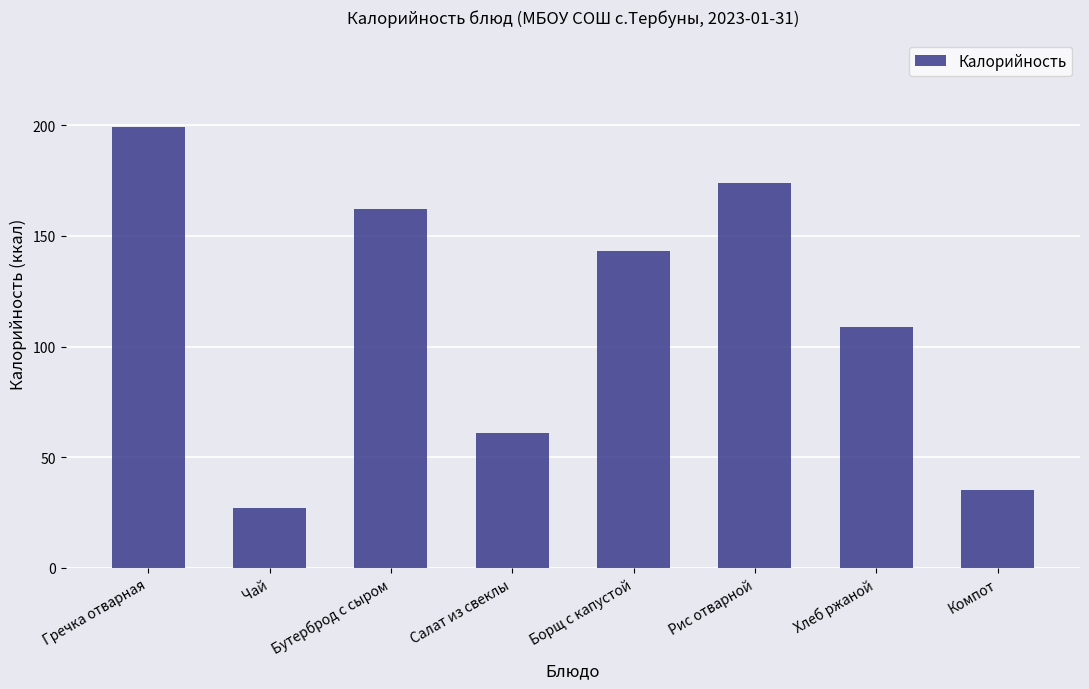

Reading right to left, extract all data points from this chart.

Компот=35	Хлеб ржаной=109	Рис отварной=174	Борщ с капустой=143	Салат из свеклы=61	Бутерброд с сыром=162	Чай=27	Гречка отварная=199